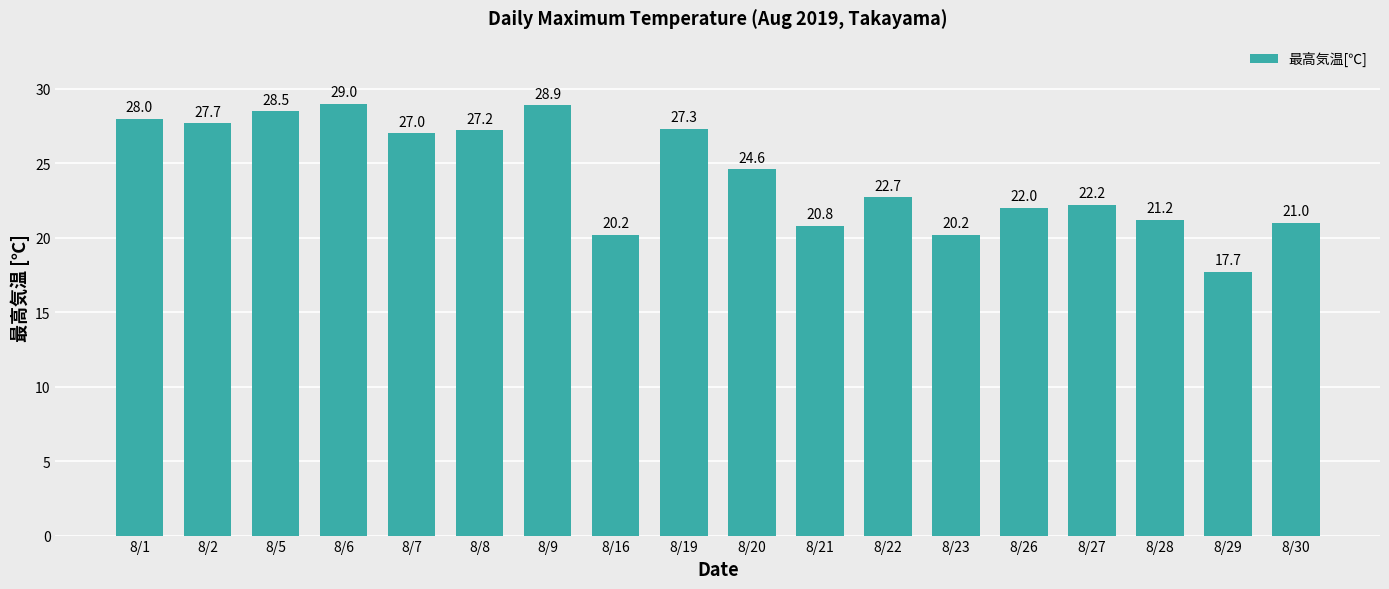

Between 8/21 and 8/27, which is larger?

8/27